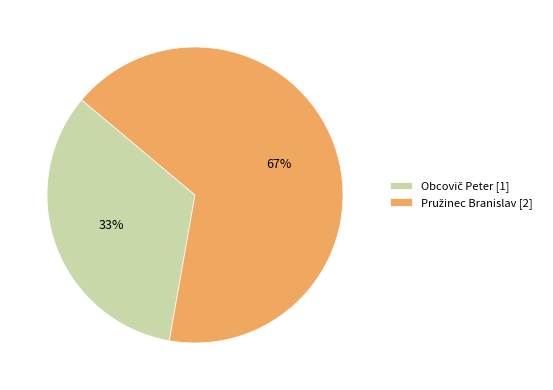

To the nearest percent, what is the average slice percentage?

50%